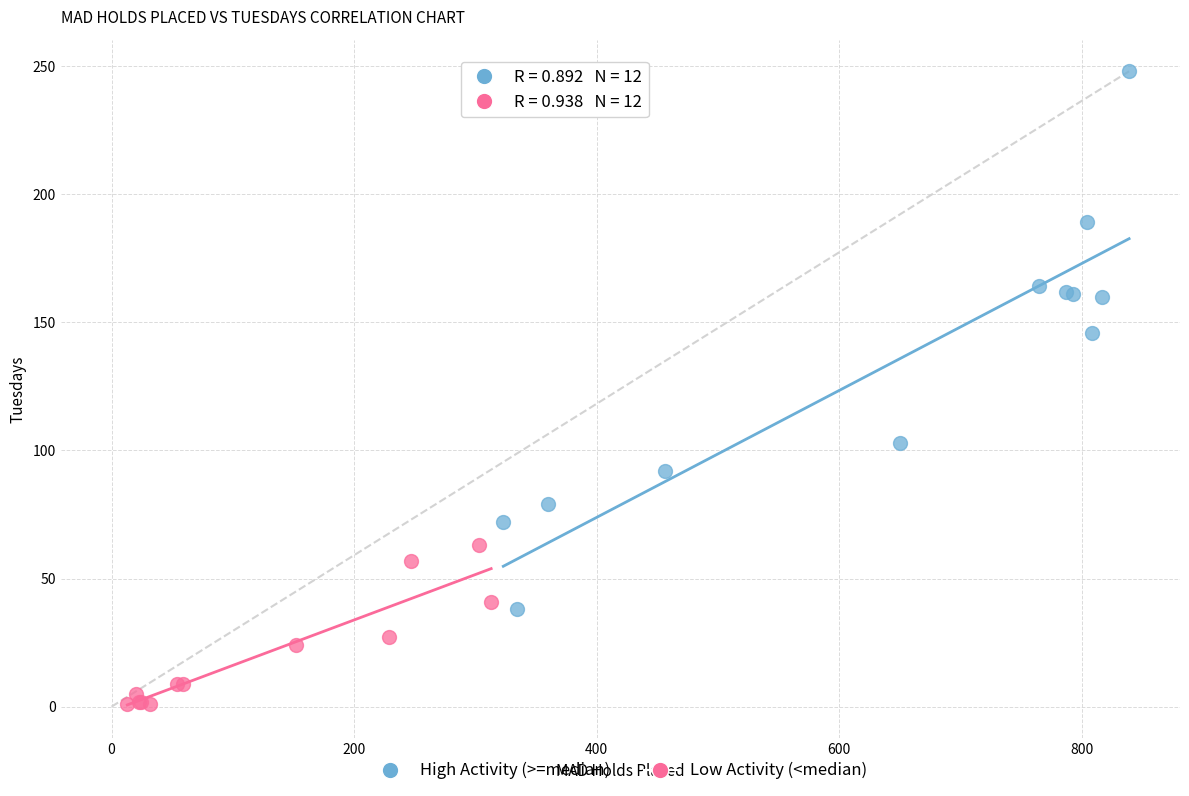

Which series reaches the maximum Y coordinate?

High Activity (>=median)